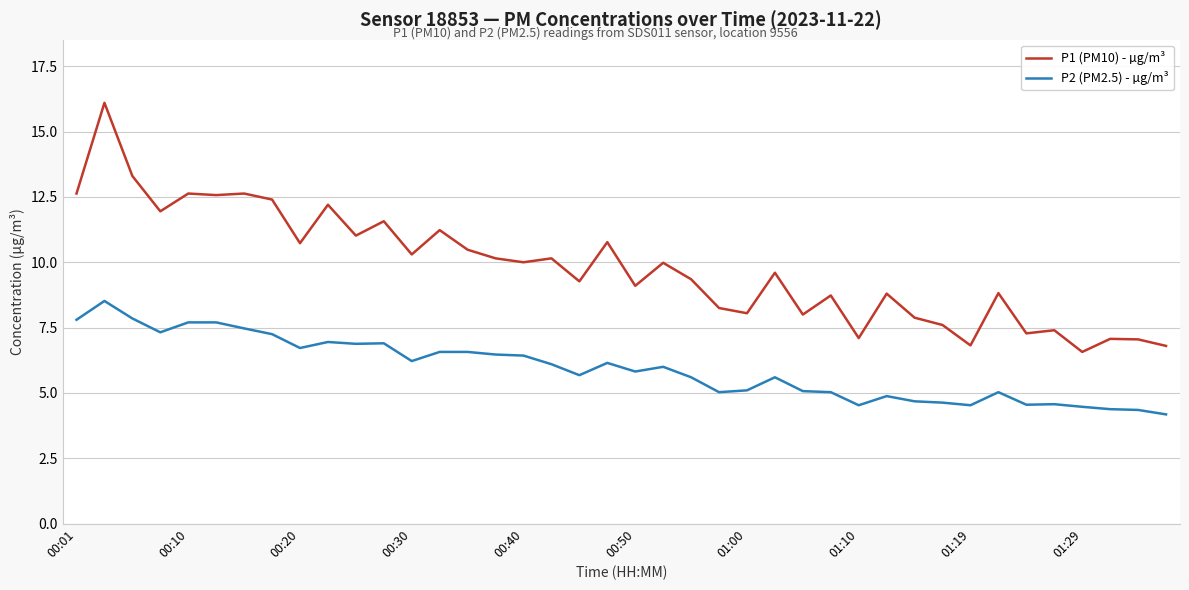

What is the difference between the maximum and minimum values in the P1 (PM10) - µg/m³ series?

9.5